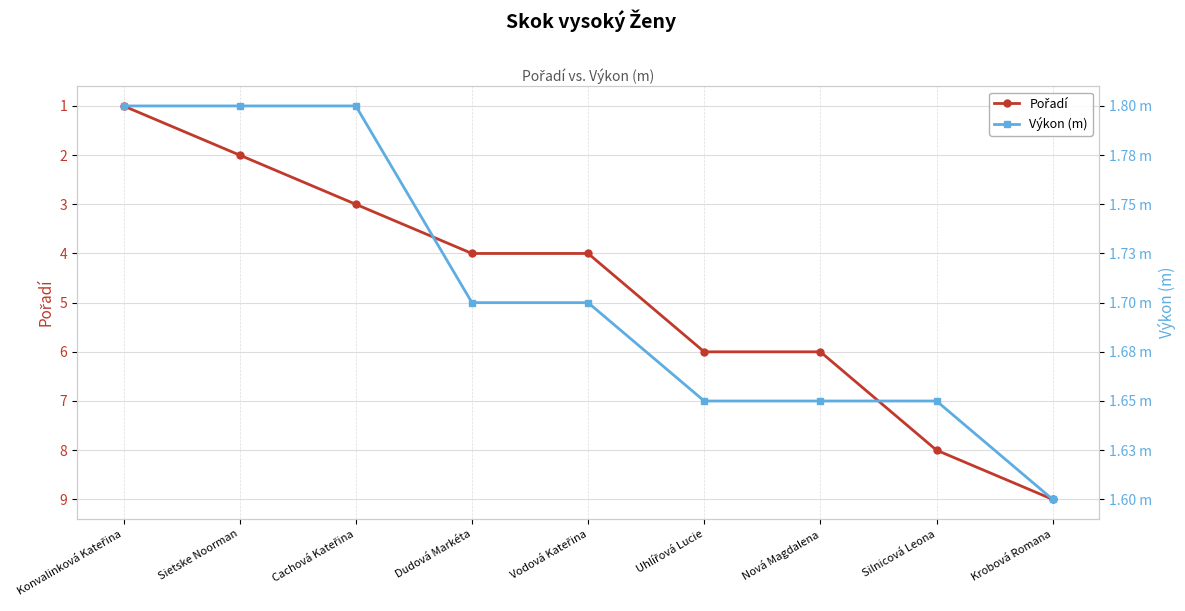

What is the total value across all series at Cachová Kateřina?

4.8